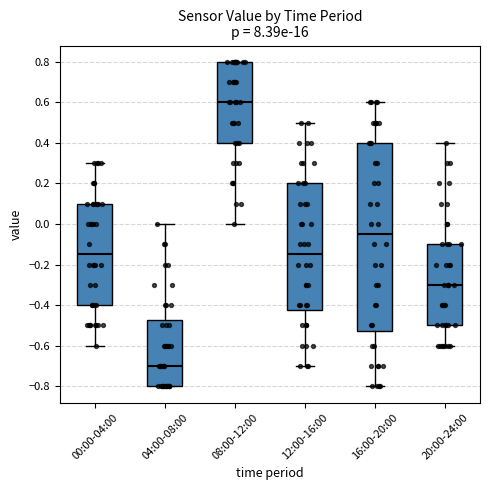

Which box is the tallest, from its lower edge to its upper edge?

16:00-20:00